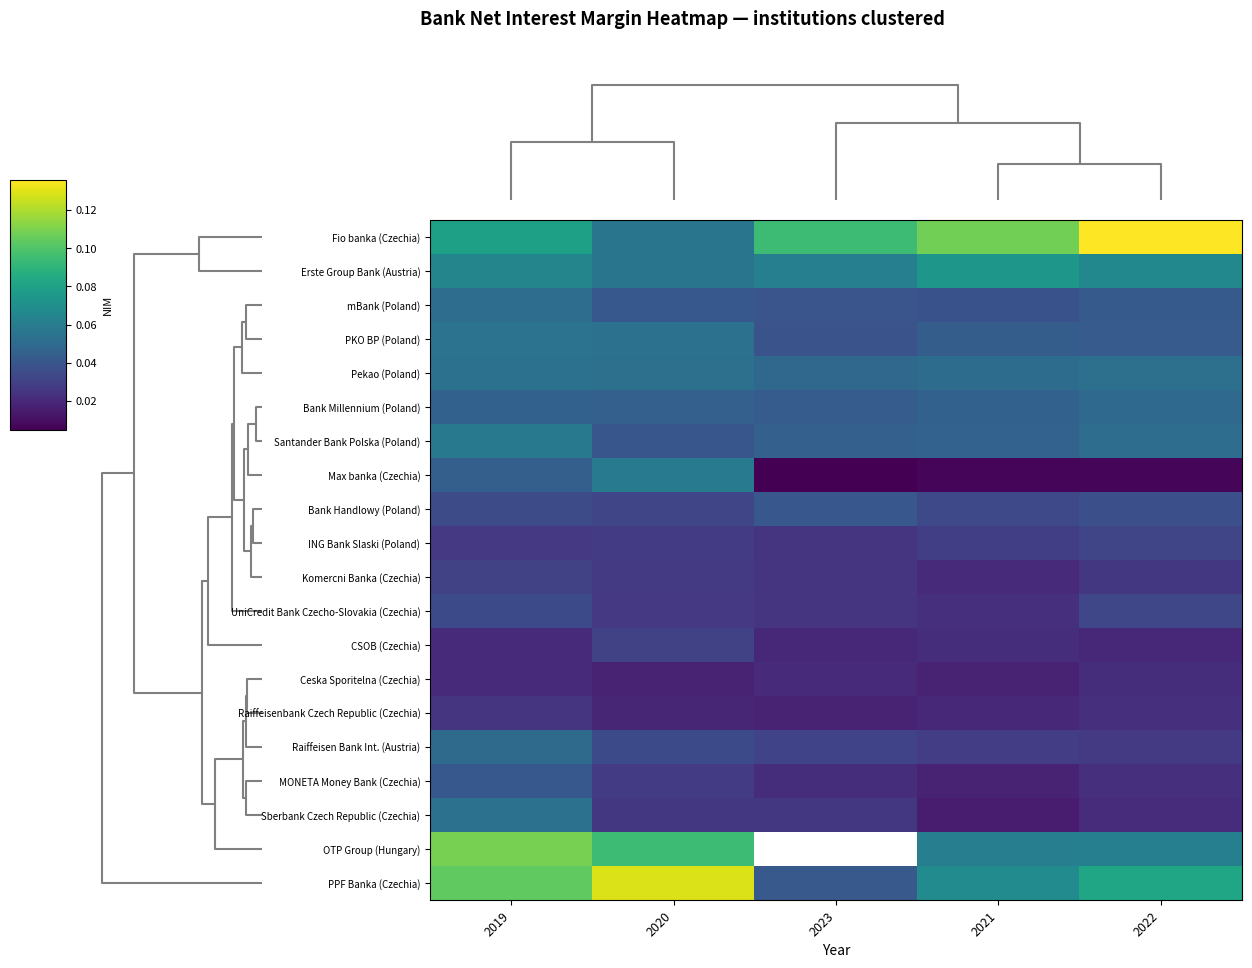

Which series has the widest spread of values?

PPF Banka (Czechia)